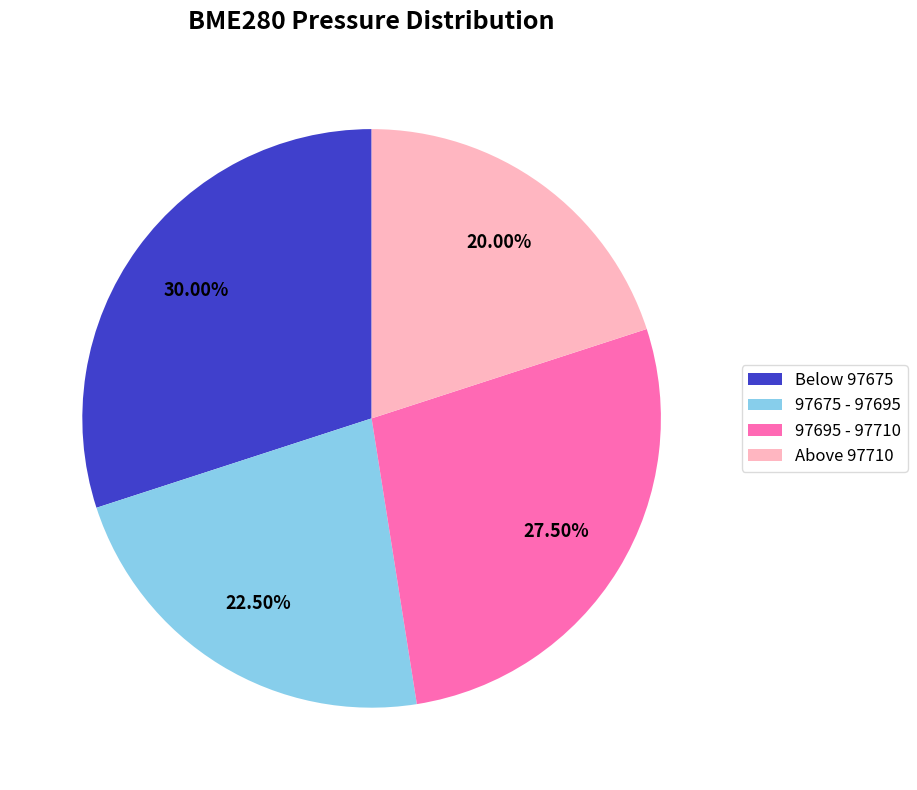

How many segments does this pie chart have?

4